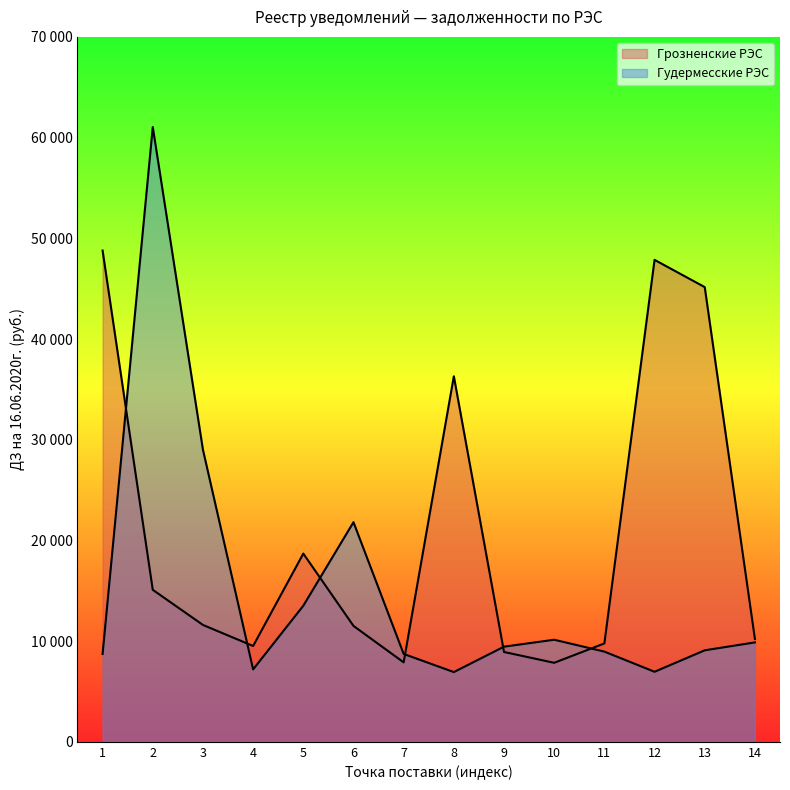

What is the highest value of the Грозненские РЭС series?

48783.7